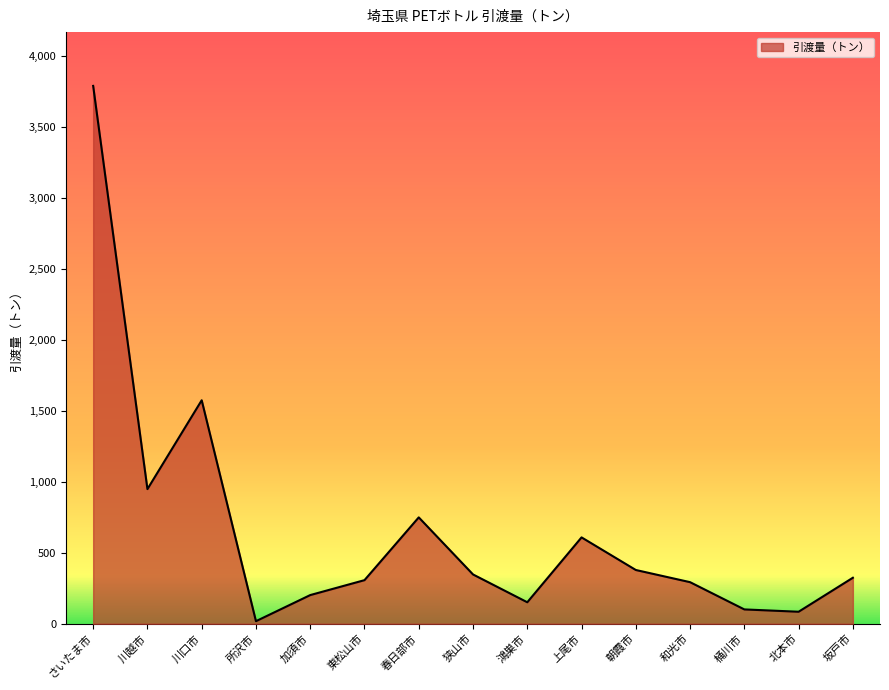

The chart shows a value of 515.6 at 和光市. True or false?

False